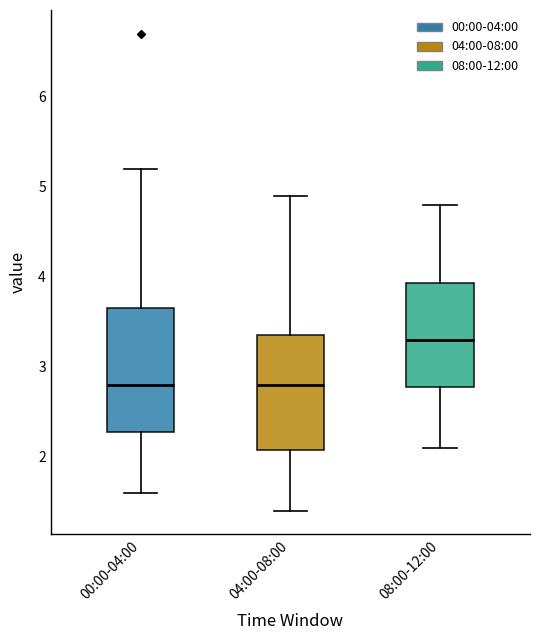

Which box is the tallest, from its lower edge to its upper edge?

00:00-04:00